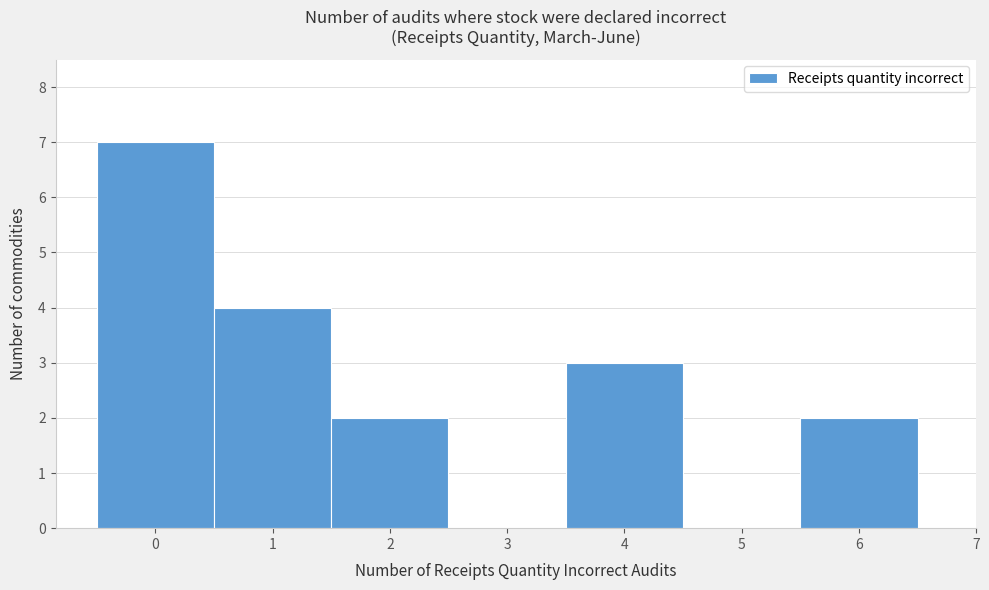

Reading left to right, transcribe this chart: for each bar, give the range it covers on the x-axis and its height. The values are not printed on the chart, so give them approximately, as read against the axis.

-0.5 to 0.5: 7
0.5 to 1.5: 4
1.5 to 2.5: 2
2.5 to 3.5: 0
3.5 to 4.5: 3
4.5 to 5.5: 0
5.5 to 6.5: 2